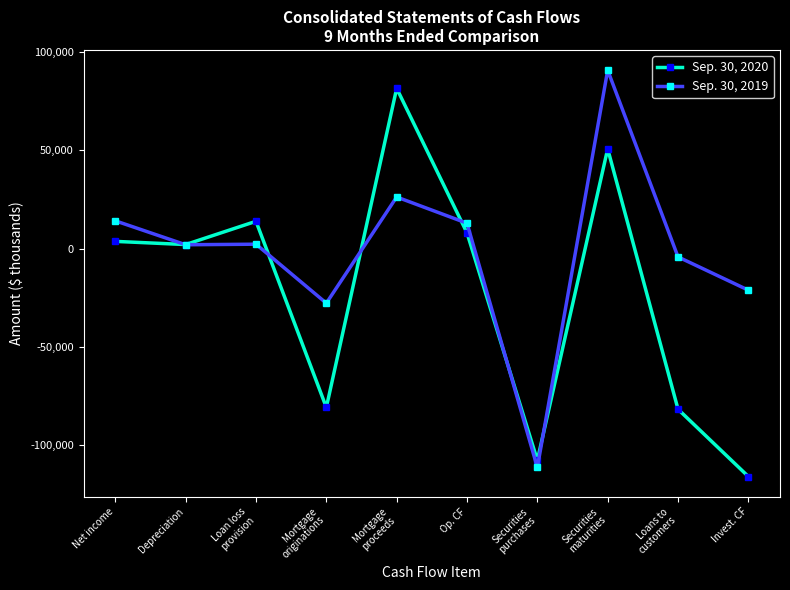

In Sep. 30, 2019, how many points are higher than both neighbors (excluding endpoints)?

3